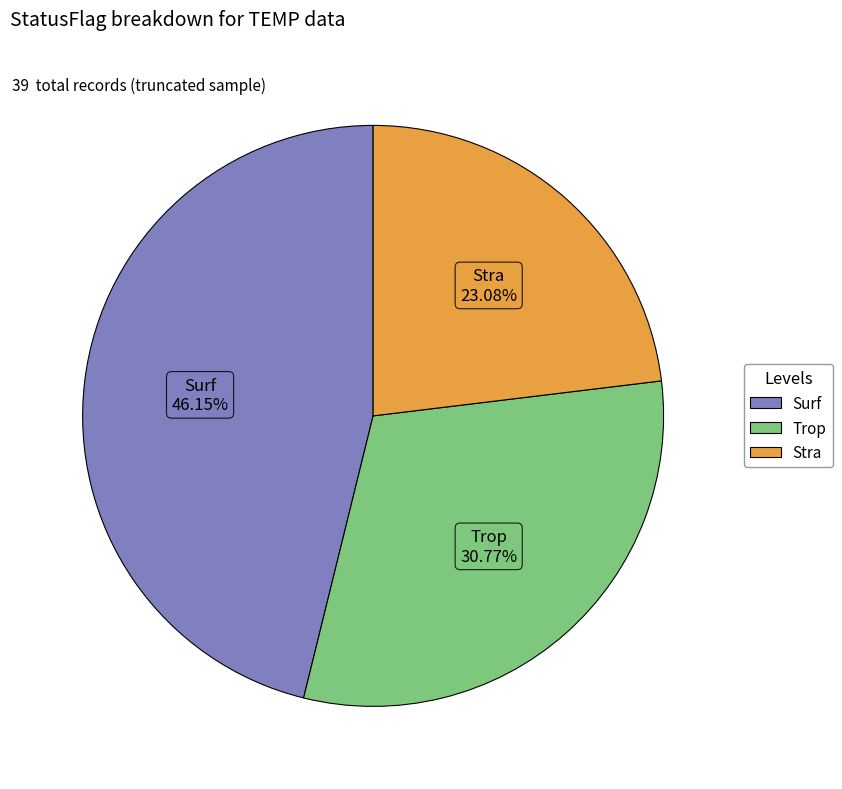

Is there a majority slice in this chart?

No